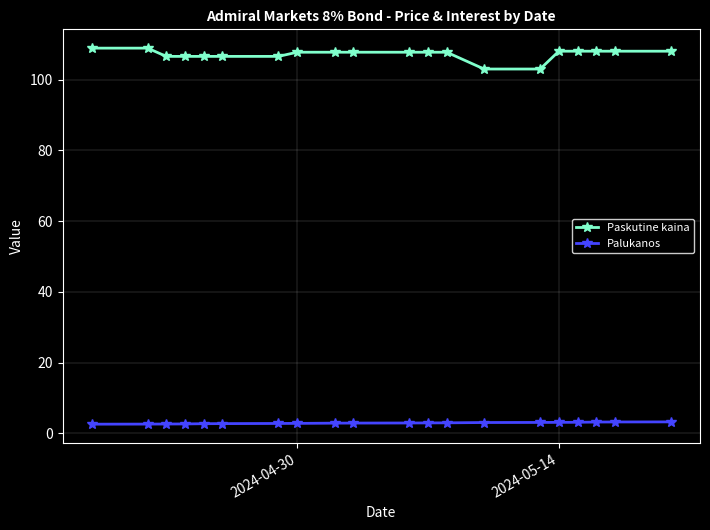

Which series has the largest total across all categories?

Paskutine kaina